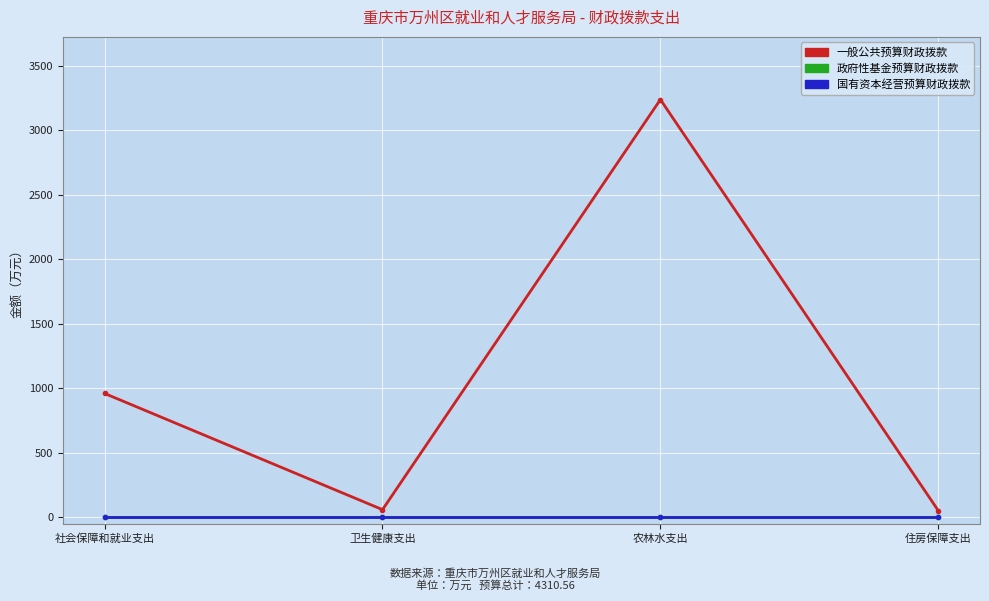

At how many categories does at least one series exceed 44?

4